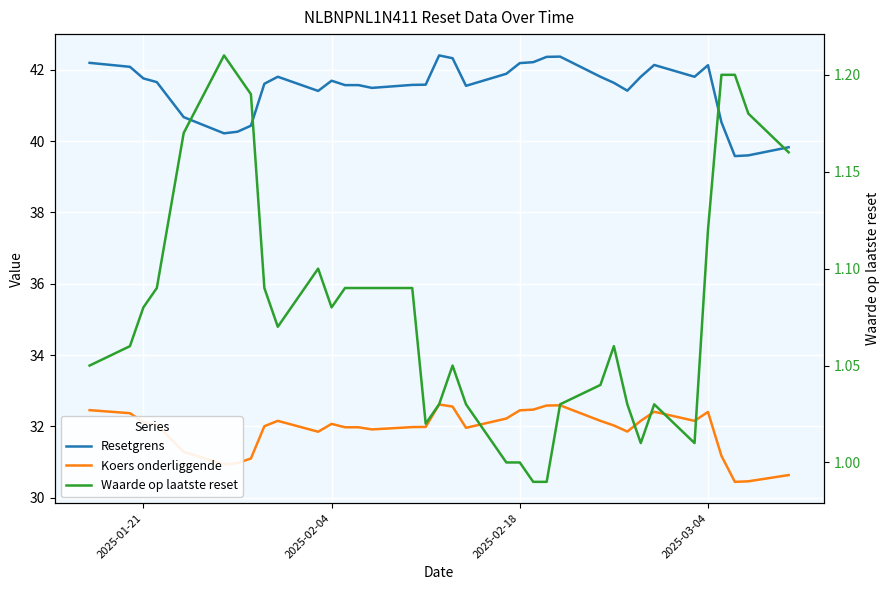

True or false: Resetgrens and Waarde op laatste reset intersect in this chart.

False